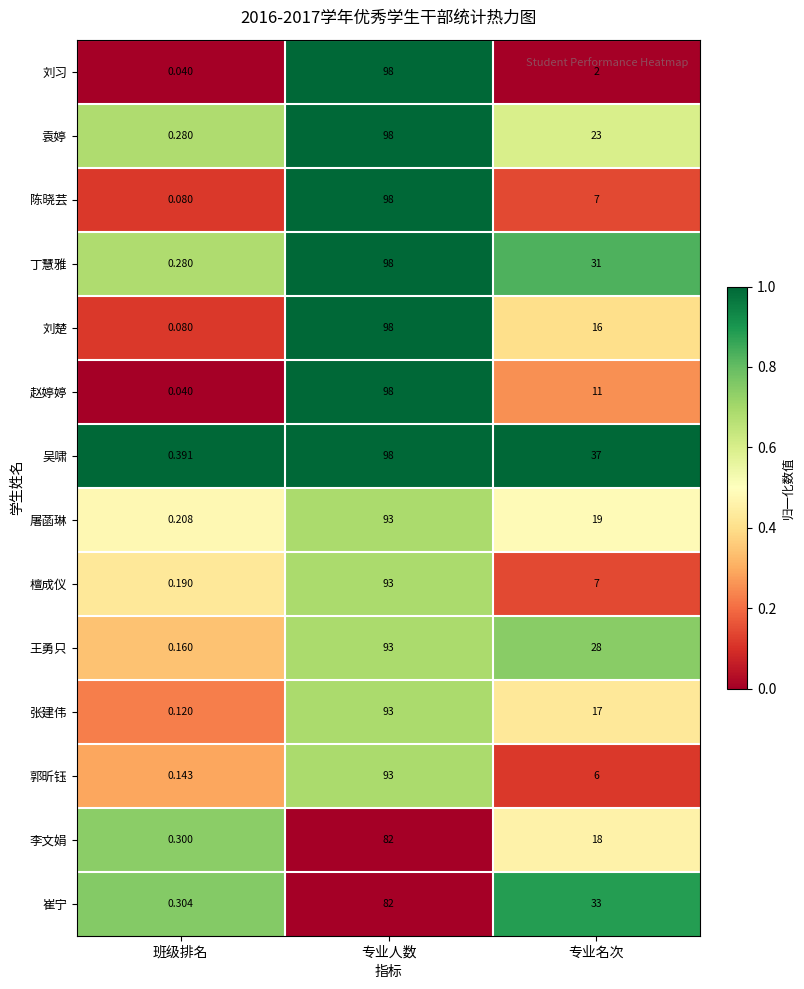

At which label does 李文娟 reach its minimum?

班级排名